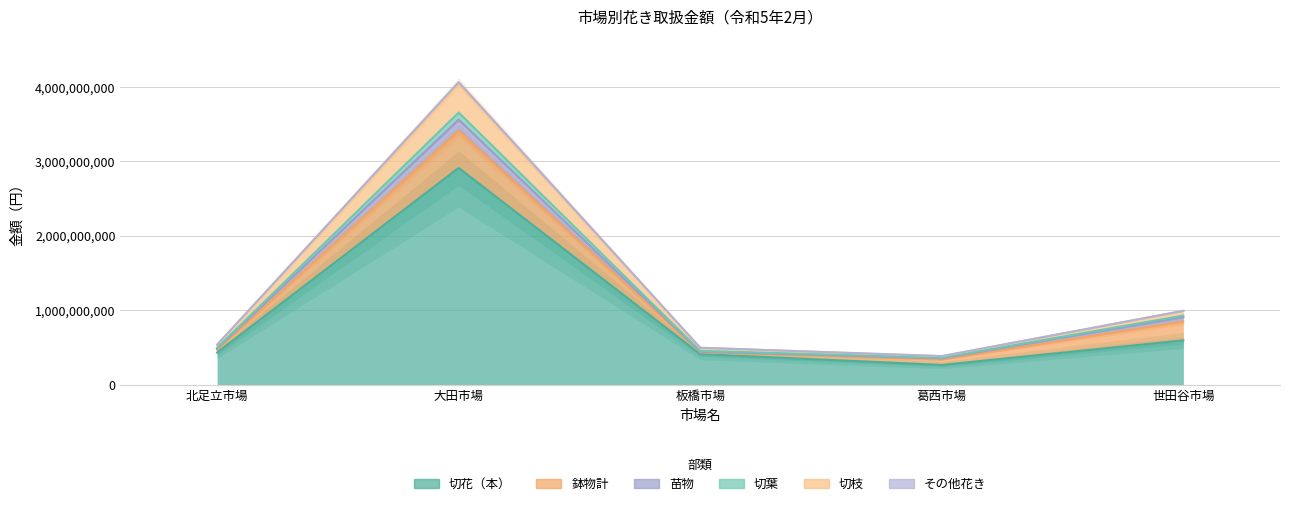

List the labels in order of 切枝 value, largest first.

大田市場, 世田谷市場, 北足立市場, 板橋市場, 葛西市場